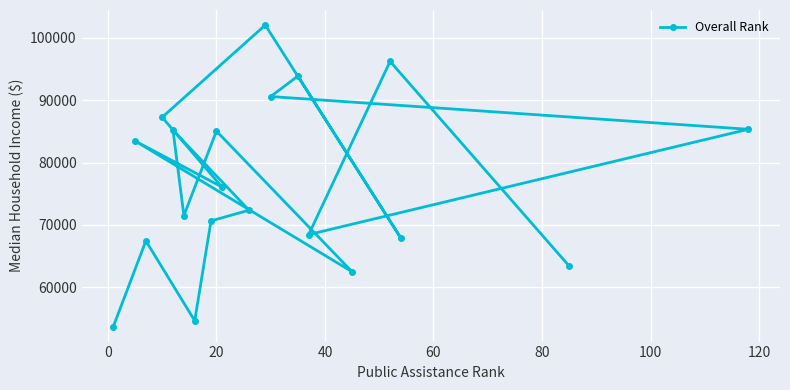

What is the maximum value shown in the chart?

102022